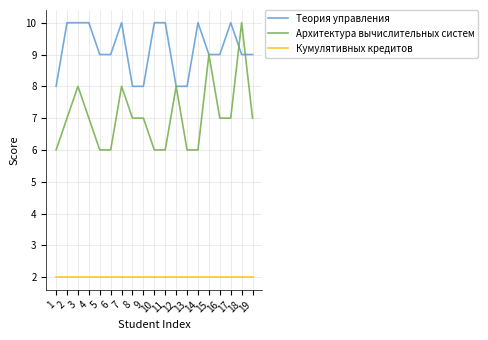

True or false: Кумулятивных кредитов and Архитектура вычислительных систем cross at least once.

False